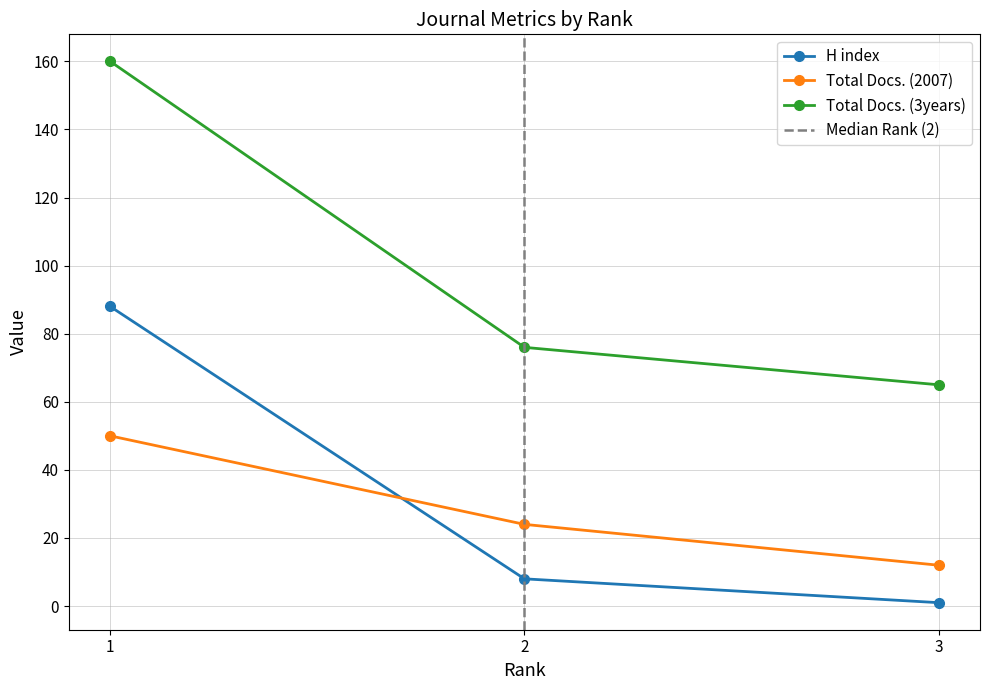

Which series has the widest spread of values?

Total Docs. (3years)